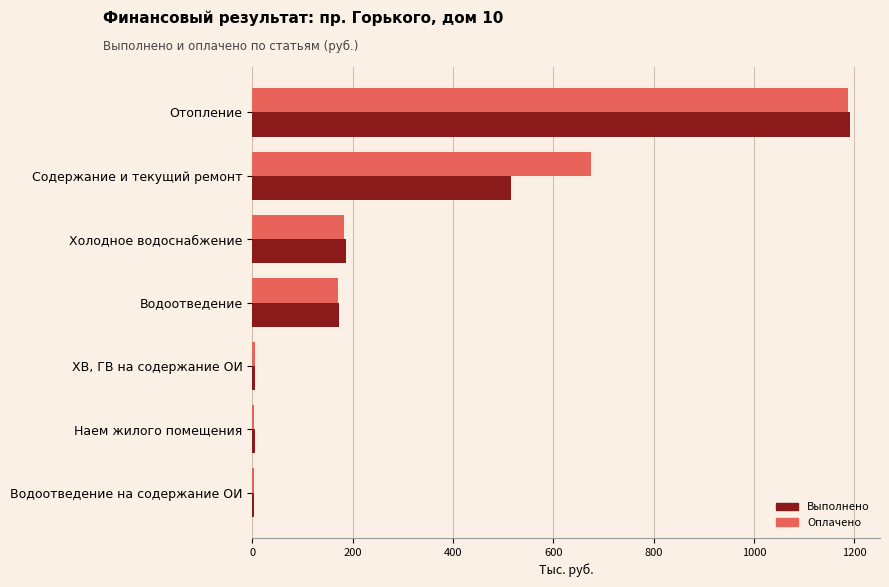

Is it true that Выполнено equals 187.5 at Холодное водоснабжение?

True